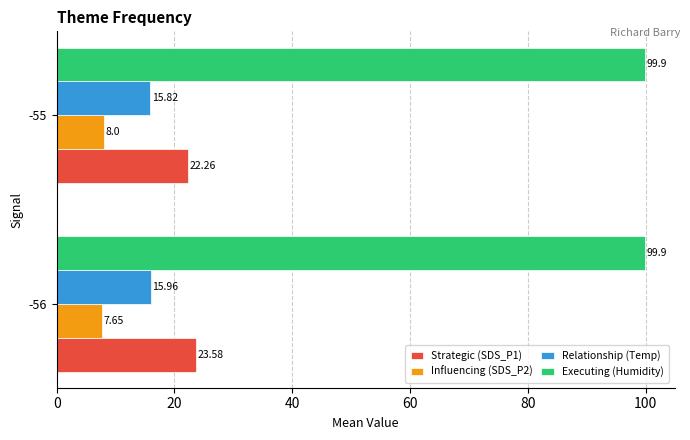

What is the average value of the Executing (Humidity) series?

99.9